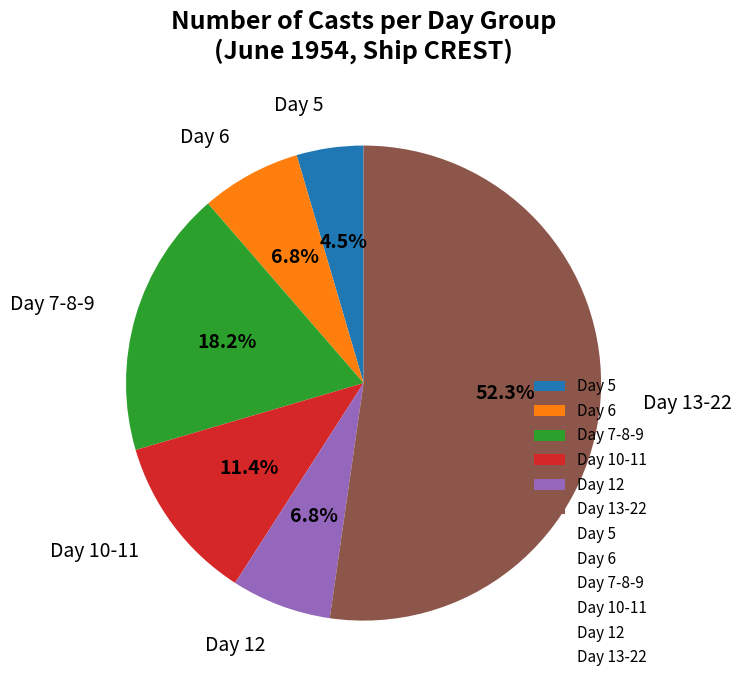

Does Day 7-8-9 account for over 50% of the chart?

No